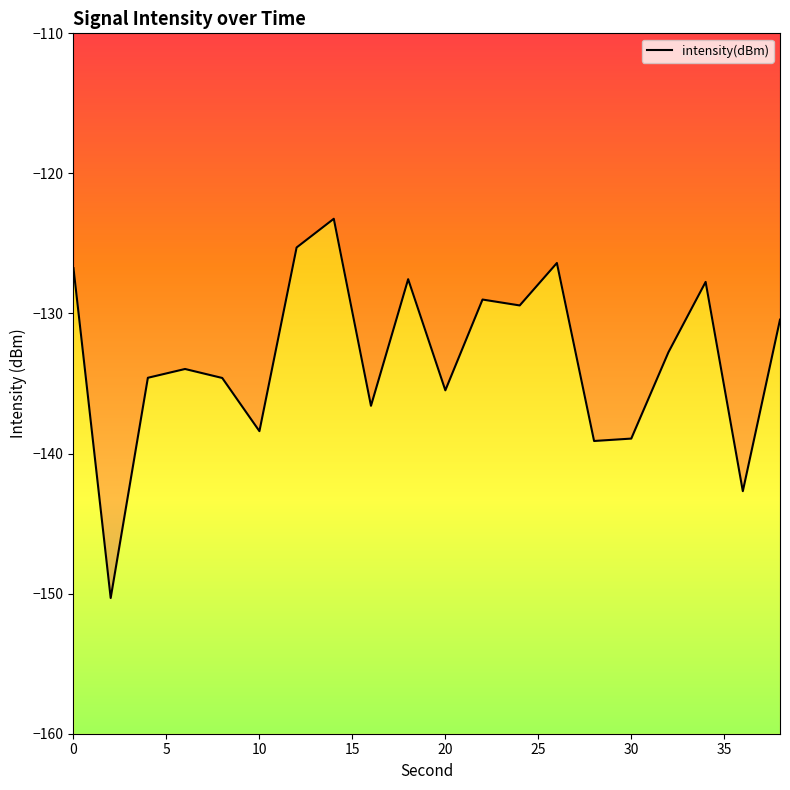

What is the difference between the maximum and minimum values?

27.1